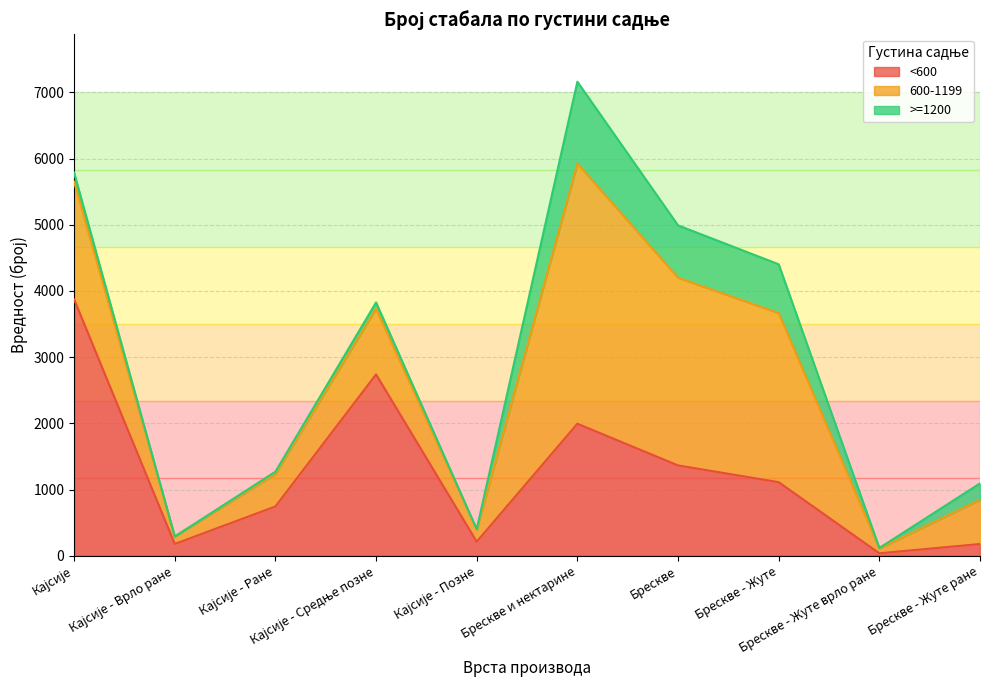

What is the highest value of the 600-1199 series?

3930